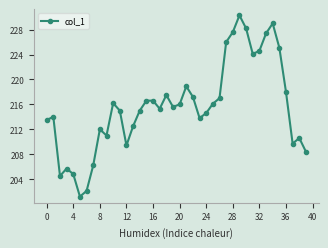

What is the maximum value shown in the chart?

230.3